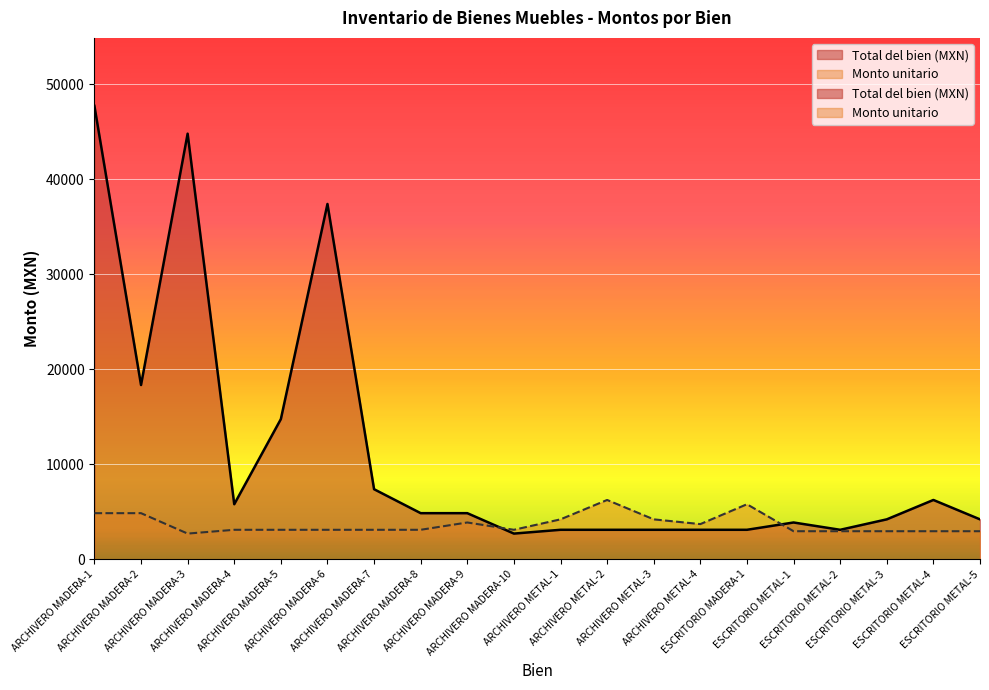

At which category is the sum across all series the highest?

ARCHIVERO MADERA-1